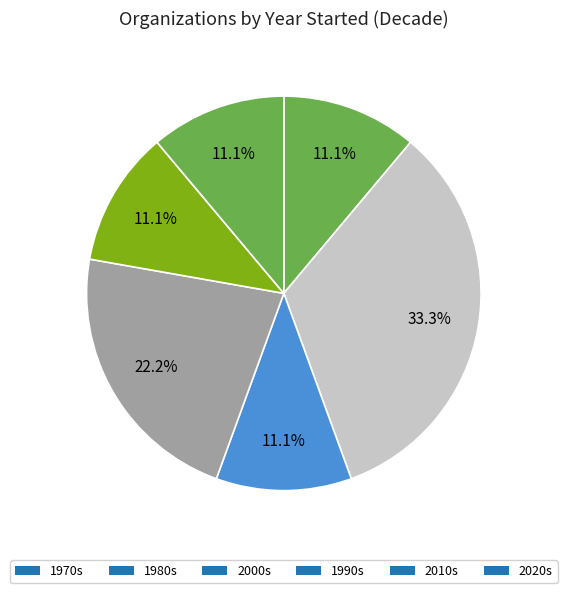

How many segments does this pie chart have?

6